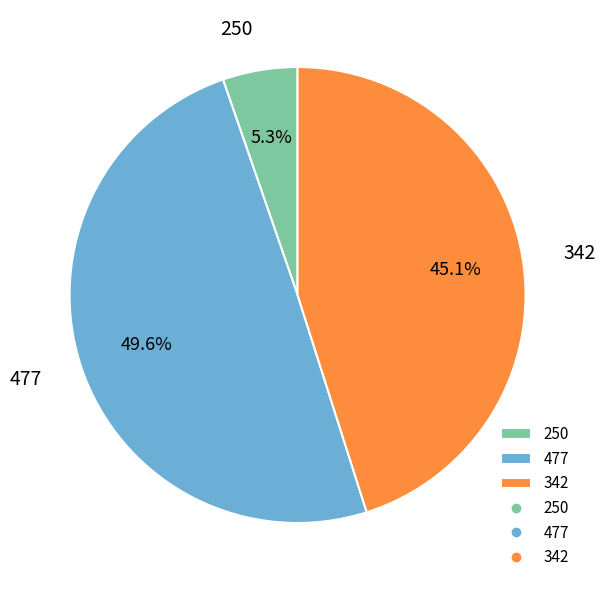

To the nearest percent, what is the average slice percentage?

33%